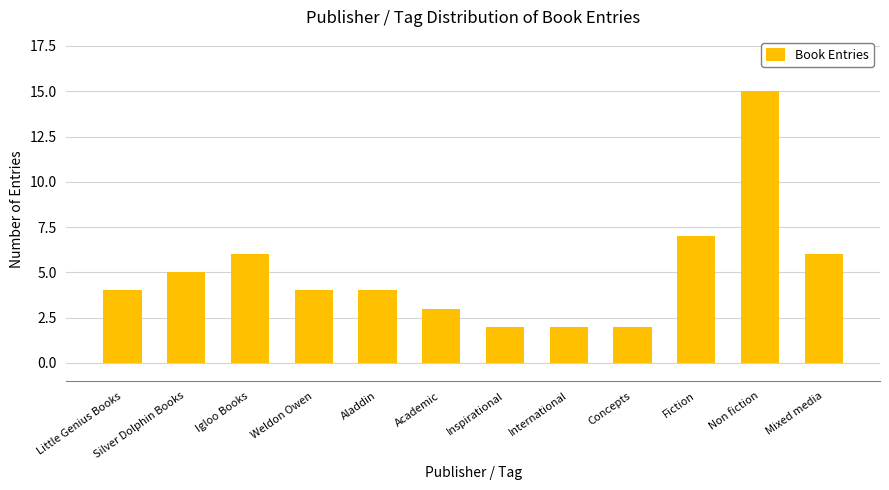

What is the difference between the second highest and second lowest values?

5